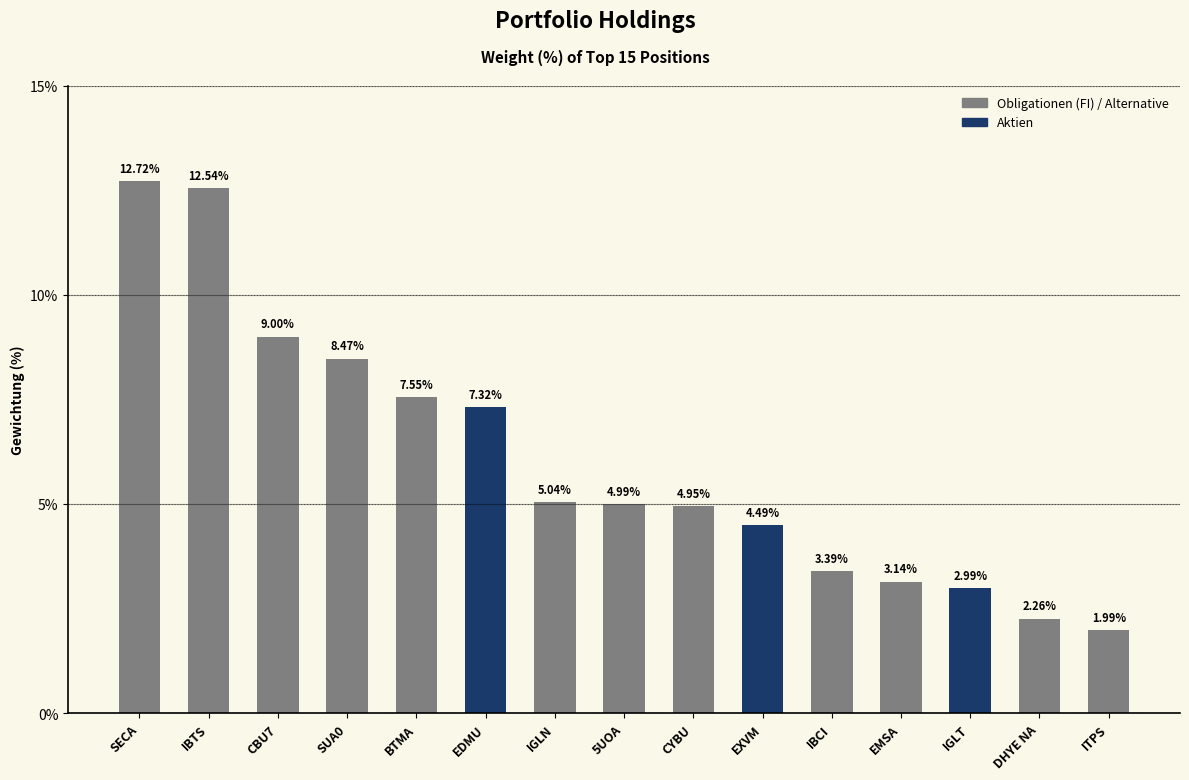

Approximately how many times larger is the value at IBTS compared to CYBU?

2.5